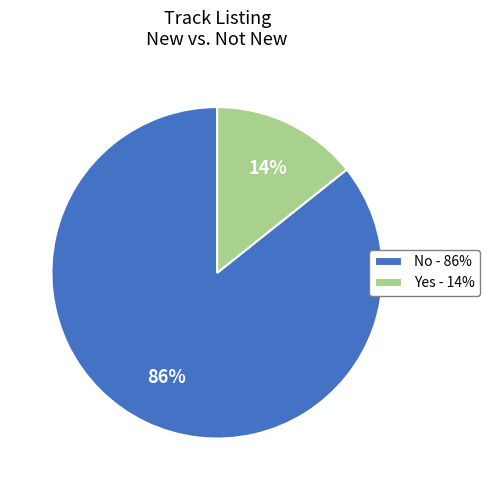

Count the number of slices in the pie.

2